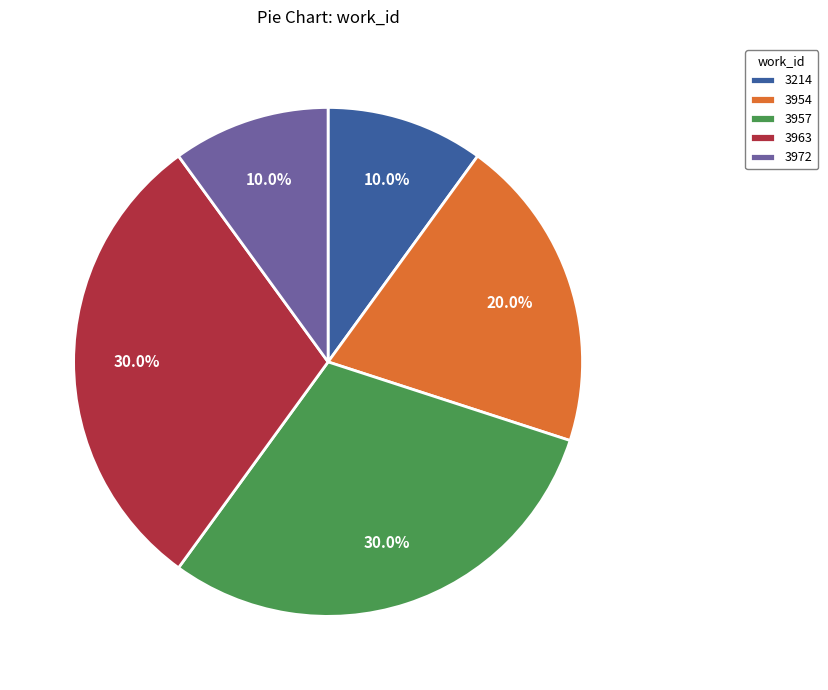

Approximately how many times larger is the value at 3963 compared to 3972?

3.0